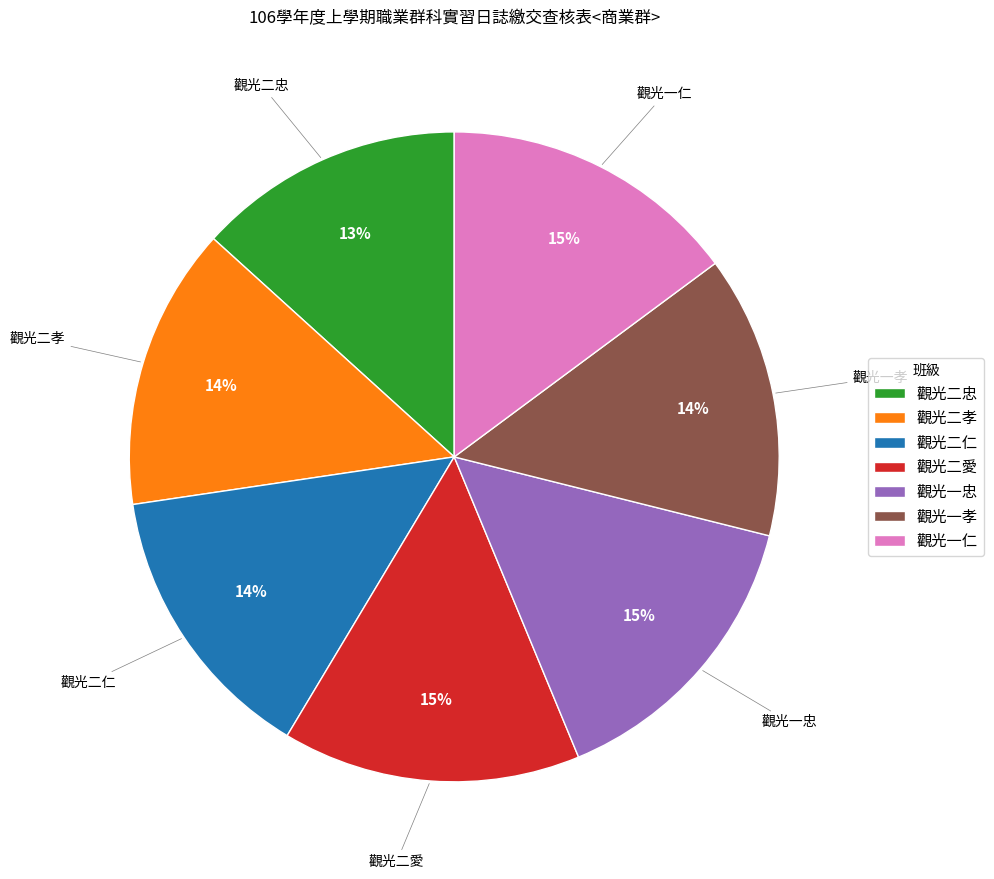

Does 觀光二愛 account for over 50% of the chart?

No